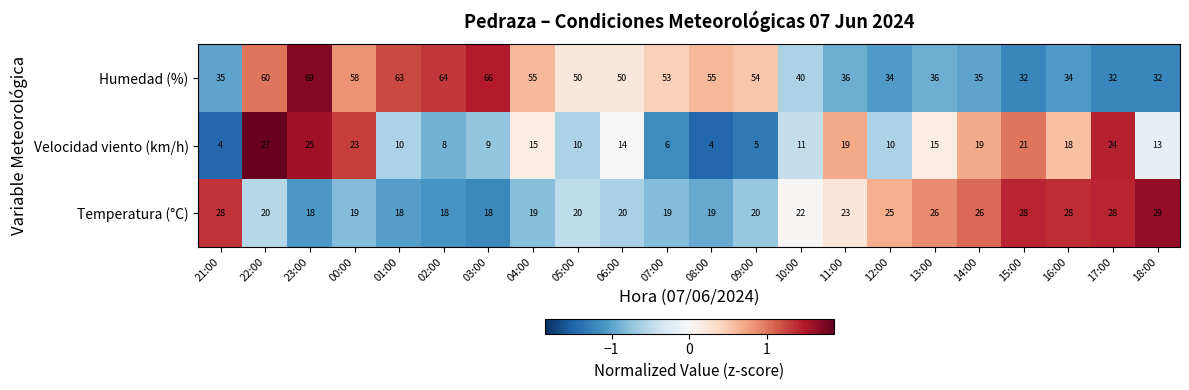

List the series in order of their overall mean, highest first.

Humedad (%), Temperatura (°C), Velocidad viento (km/h)